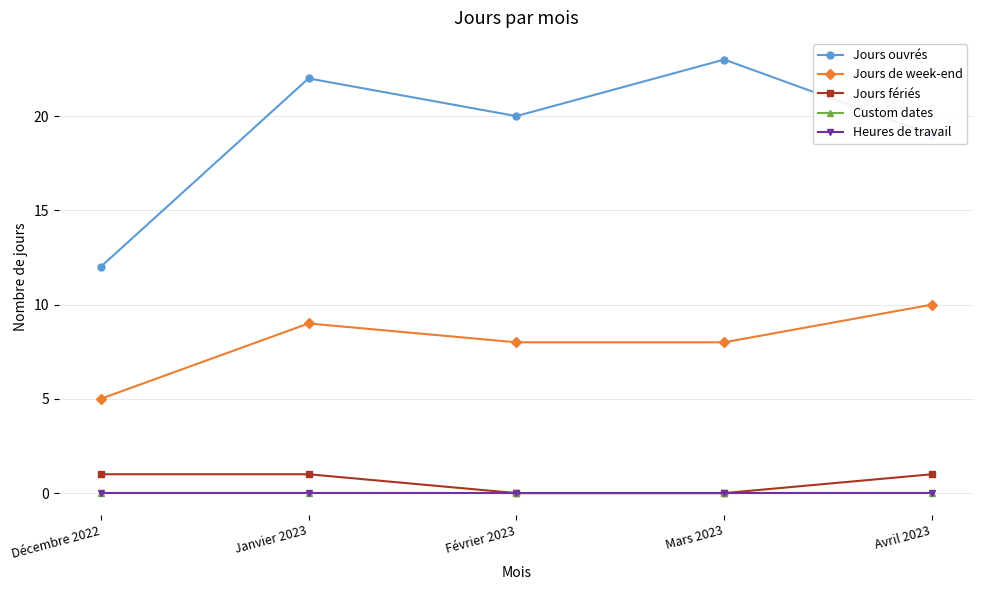

True or false: Jours ouvrés and Jours de week-end intersect in this chart.

False